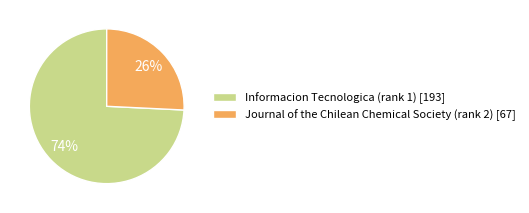

To the nearest percent, what is the difference between the largest and smallest slice percentages?

48%